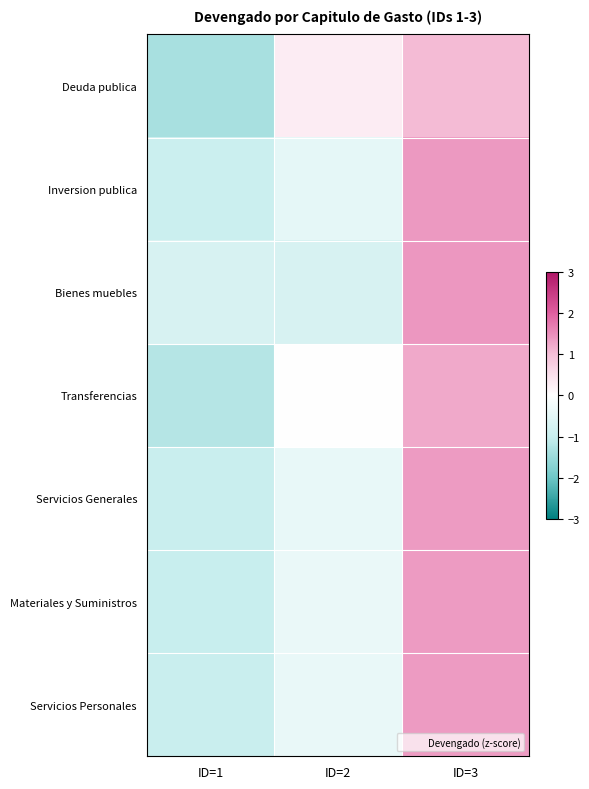

List the series in order of their peak value, lowest first.

Deuda publica, Transferencias, Materiales y Suministros, Servicios Personales, Servicios Generales, Inversion publica, Bienes muebles